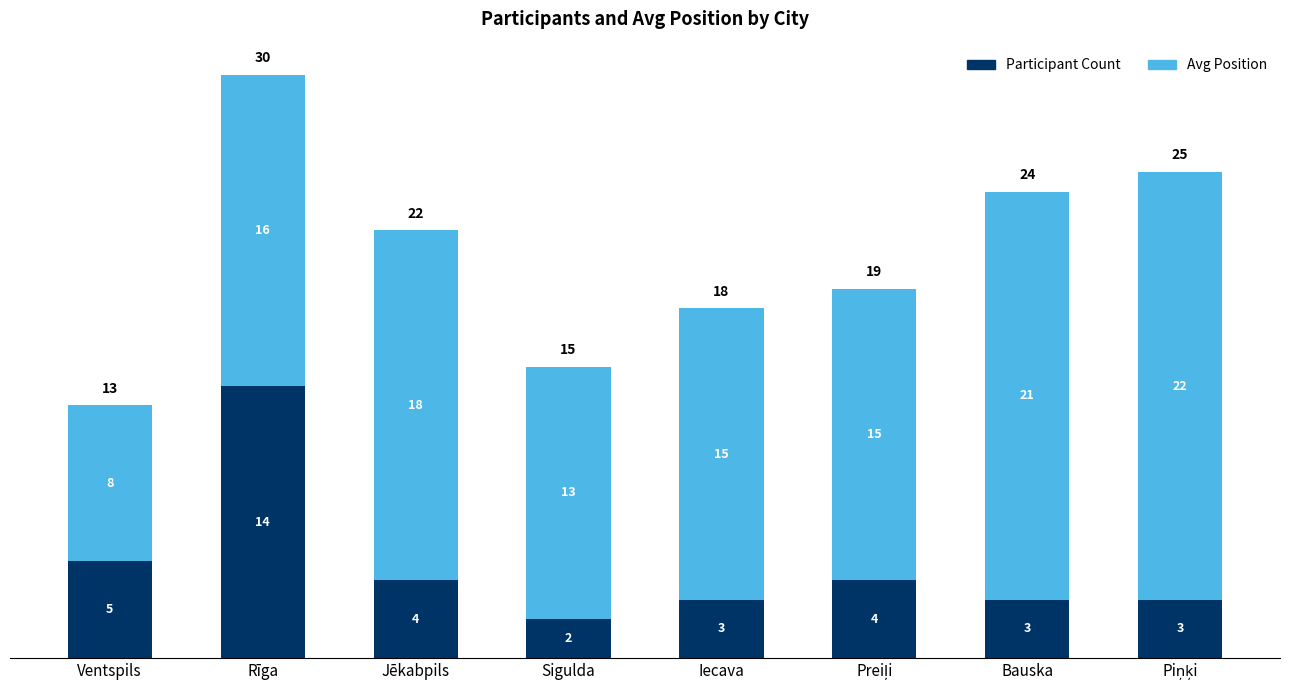

Reading left to right, transcribe the values for Participant Count.

5	14	4	2	3	4	3	3